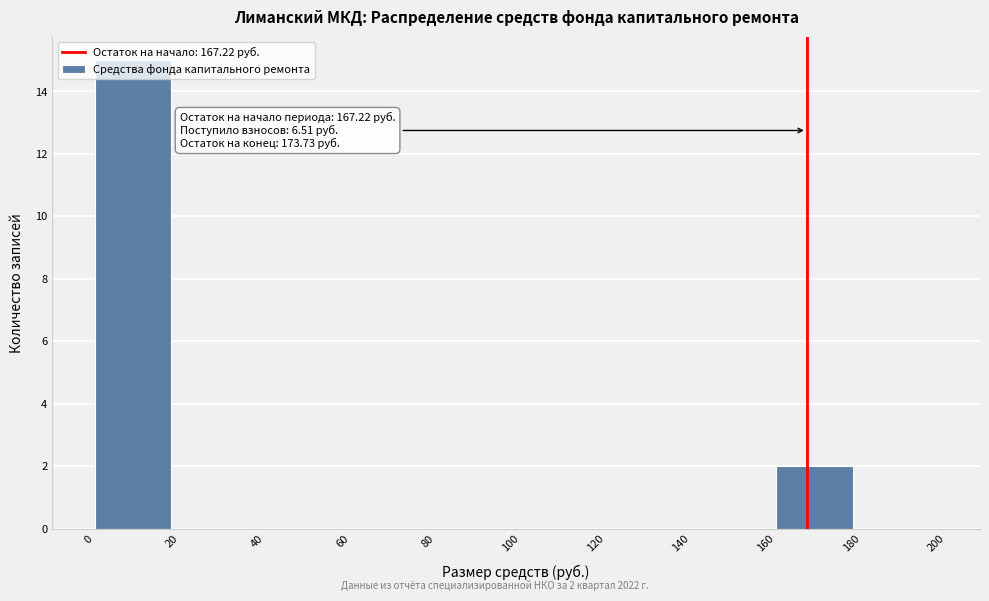

Which range on the x-axis has the tallest bar?

0 to 20